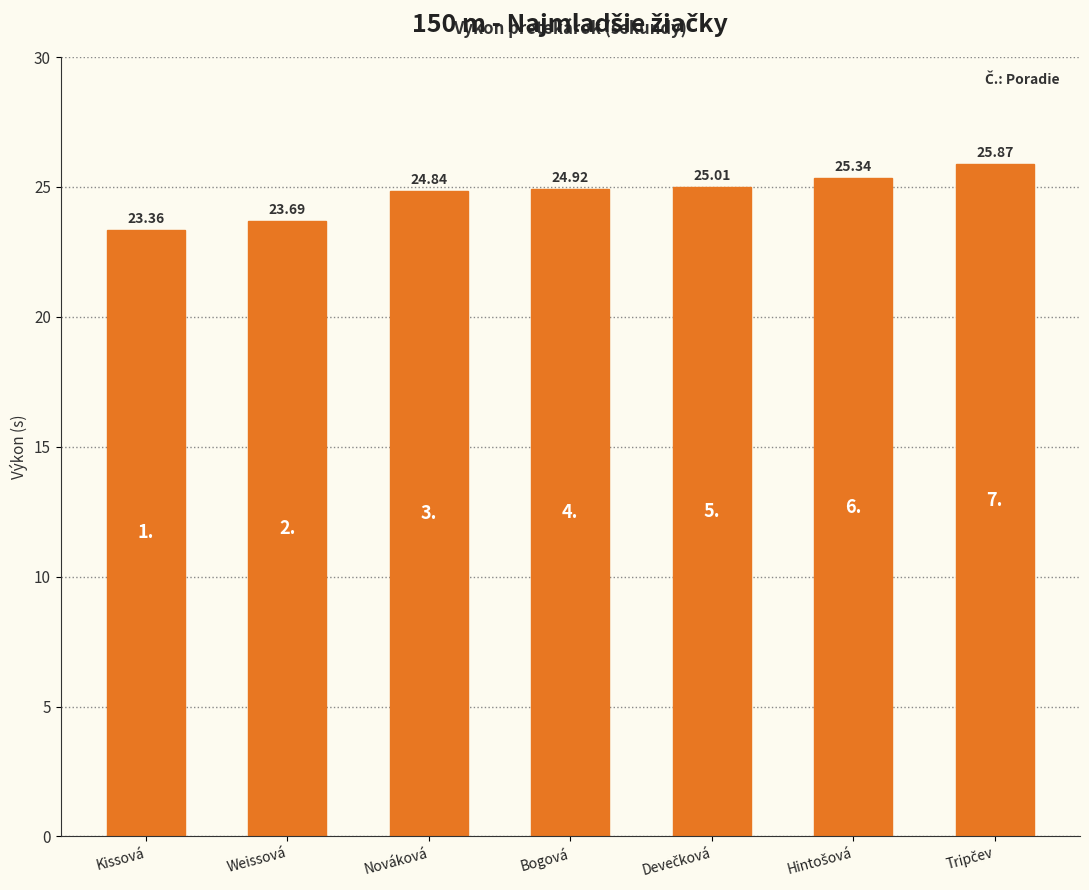

What is the approximate value at Kissová?

23.4